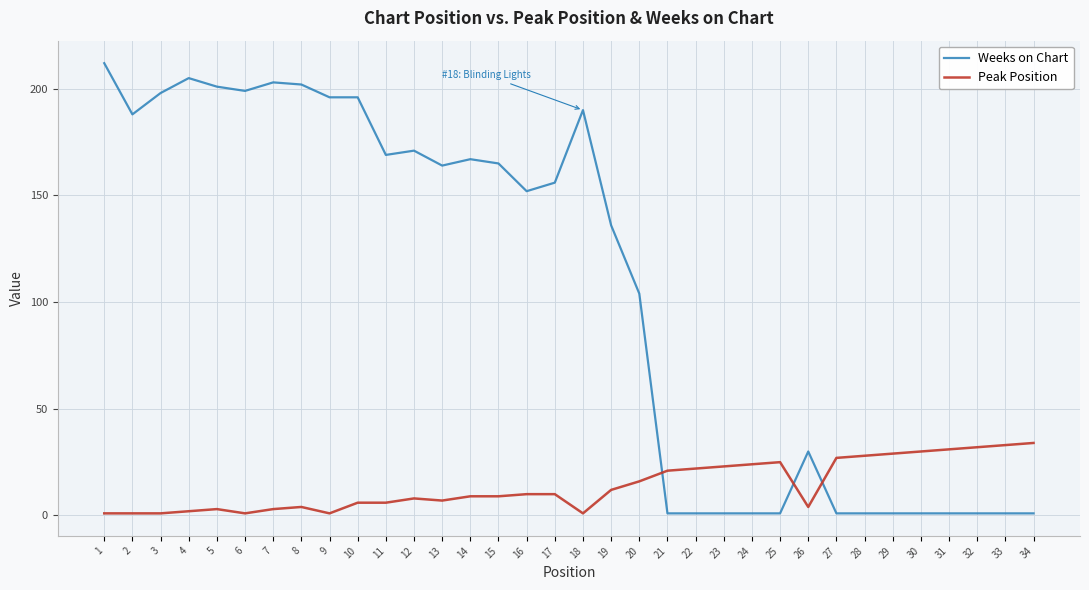

At which category does Weeks on Chart reach its first local peak?

4